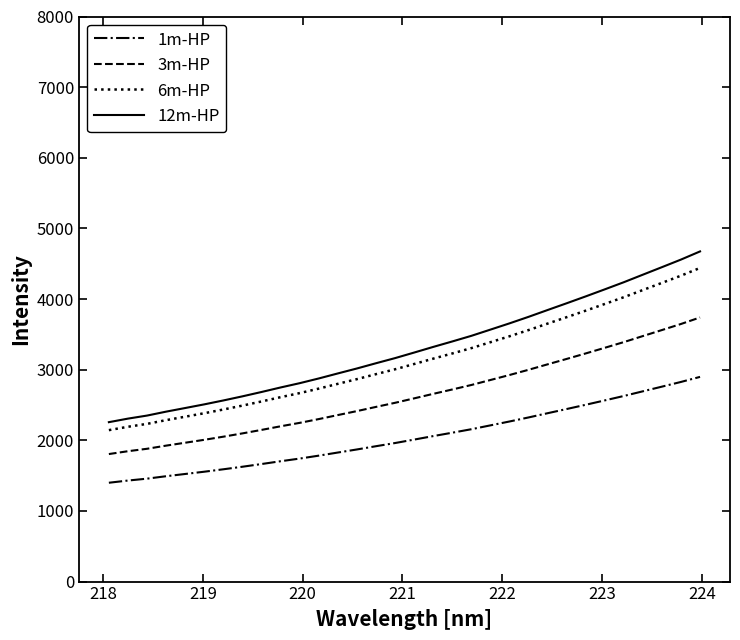

True or false: 1m-HP and 3m-HP intersect in this chart.

False